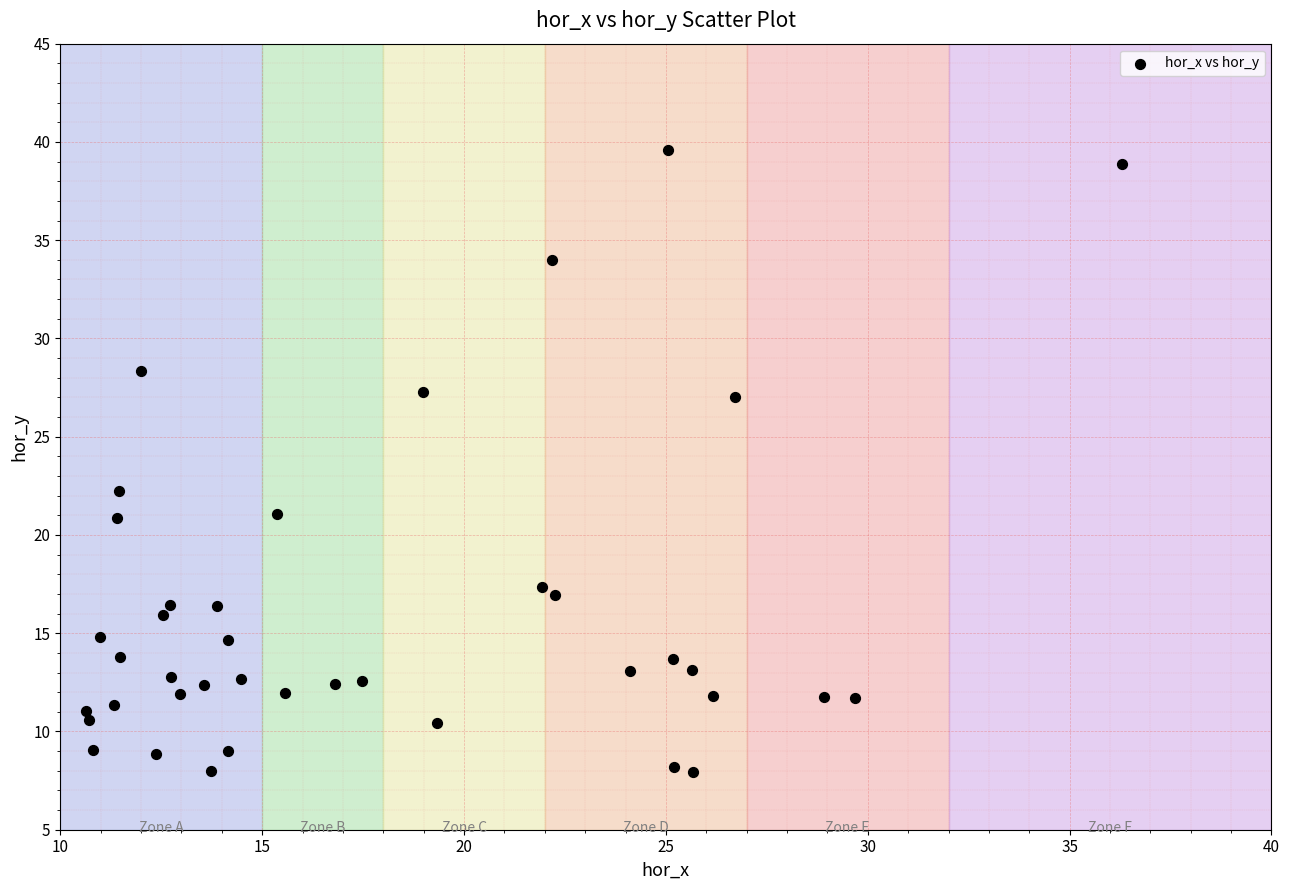

What Y value in the scatter plot is closest to 23?

22.2